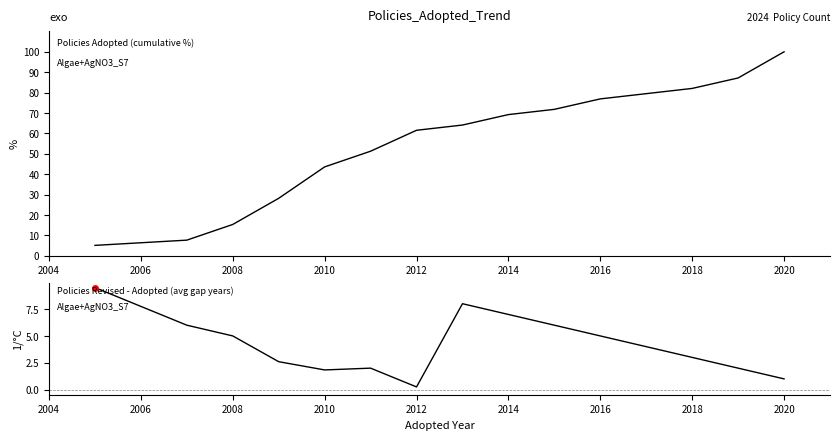

At 2014, list the series in order from largest to smallest.

Algae+AgNO3_S7, cumulative adopted %, Algae+AgNO3_S7, avg revision gap (years)